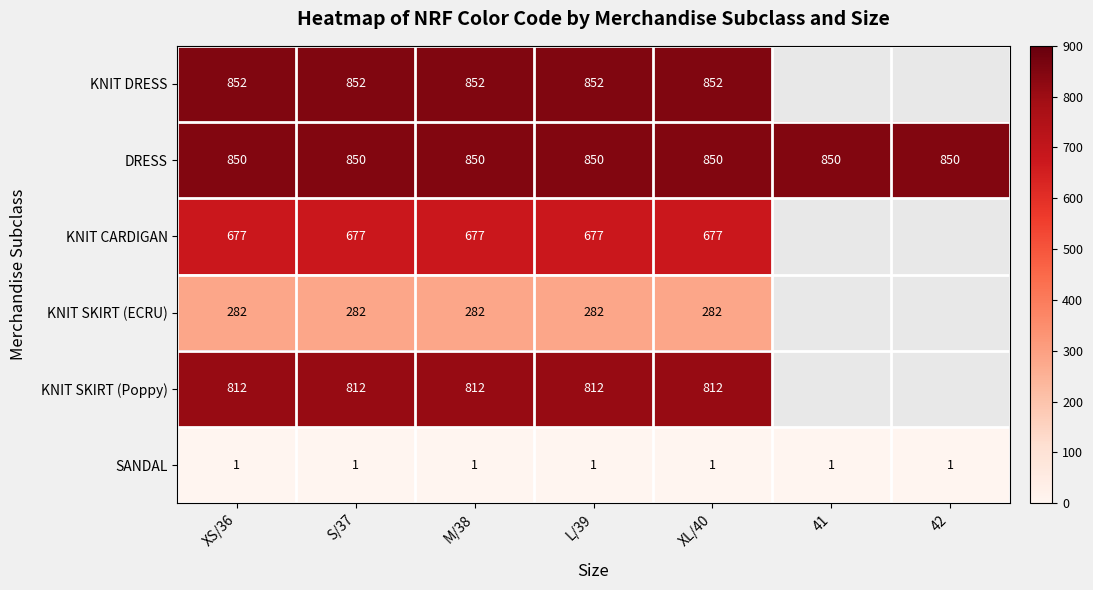

At which category does the chart reach its minimum across all series?

XS/36